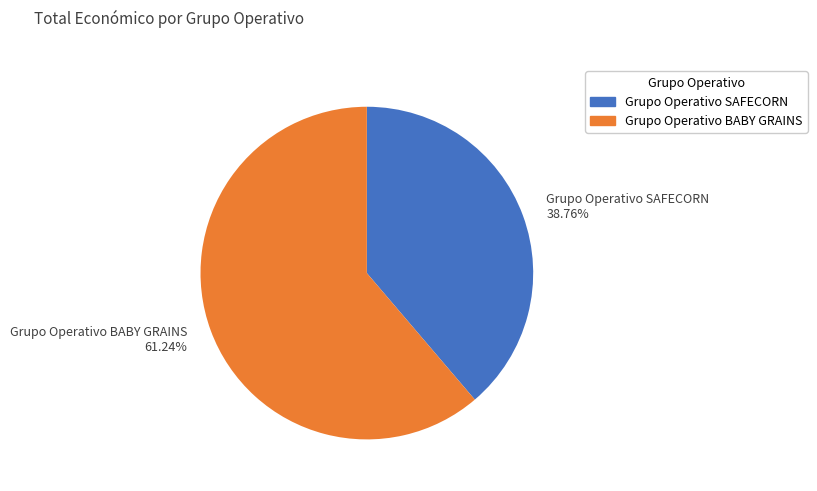

To the nearest percent, what portion does Grupo Operativo SAFECORN represent?

39%